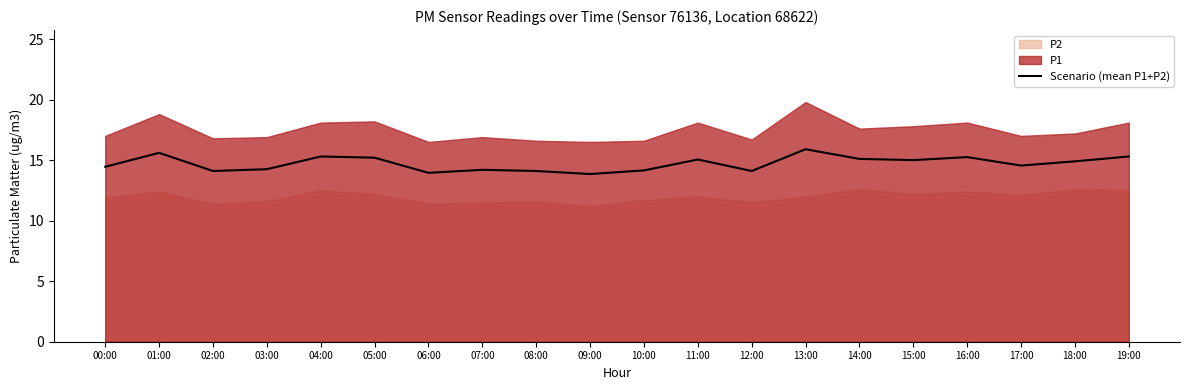

Between 05:00 and 01:00, which is larger?

01:00